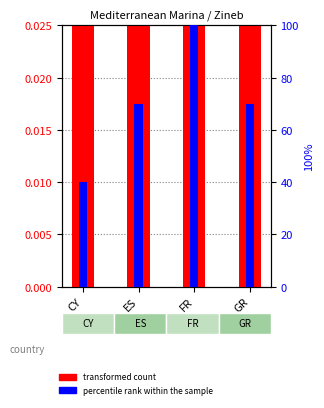

Which series has the largest range (max minus min)?

percentile rank within the sample